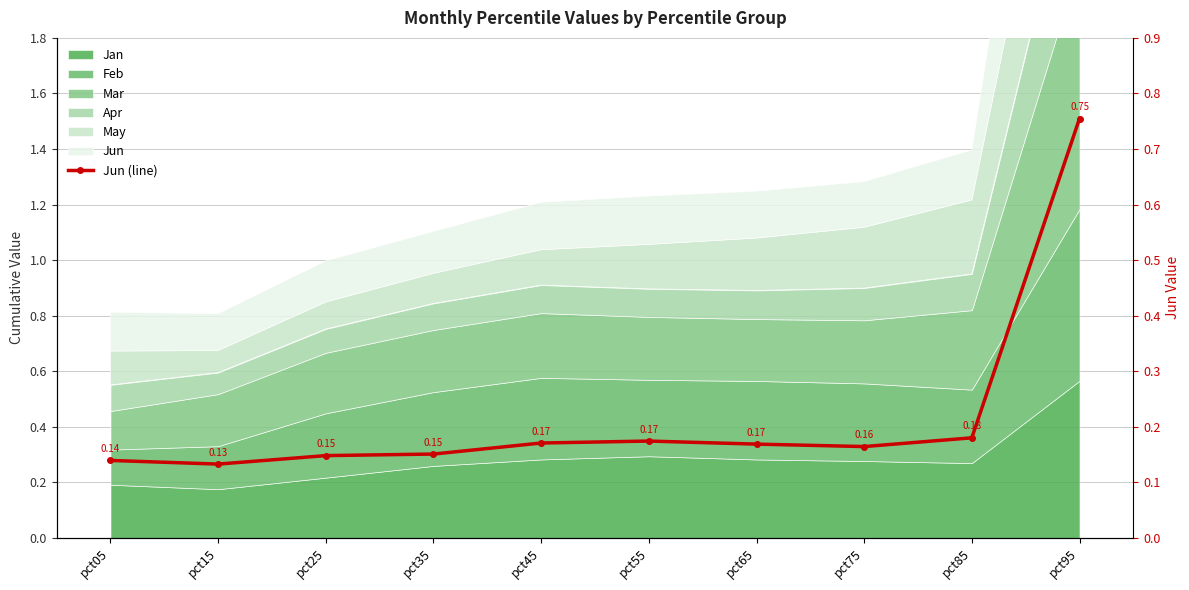

Count the values in the range 0 to 1.

10